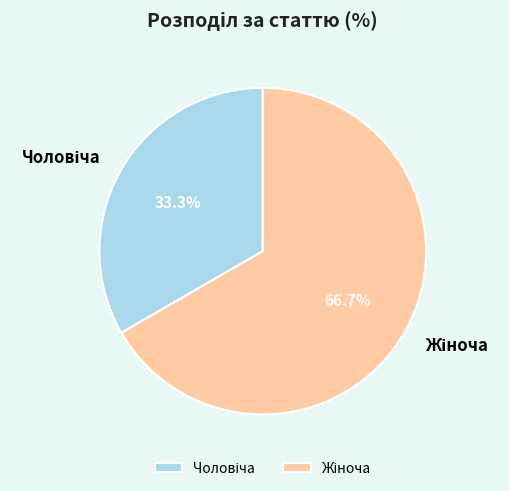

Does any single category account for the majority?

Yes